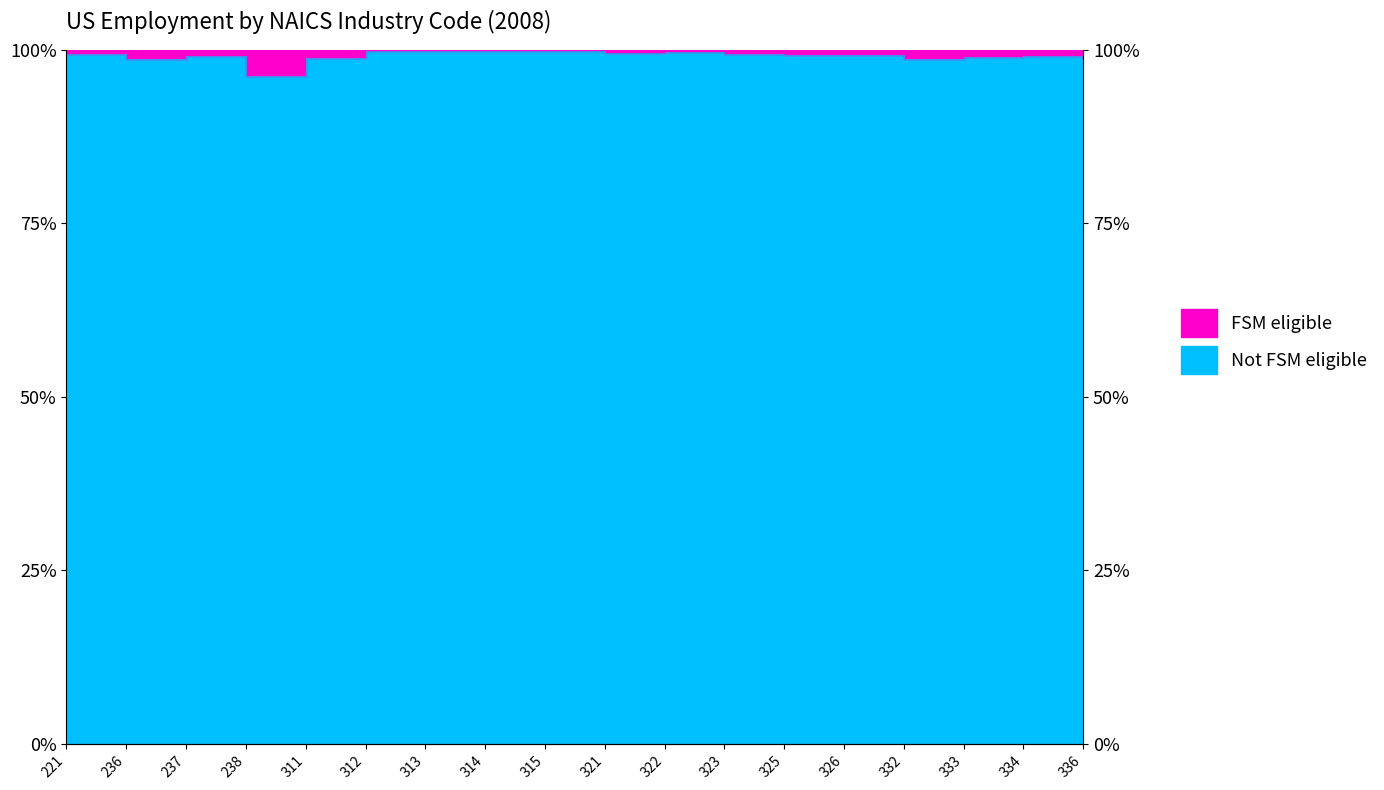

Is this an area chart (filled region under the line)?

No